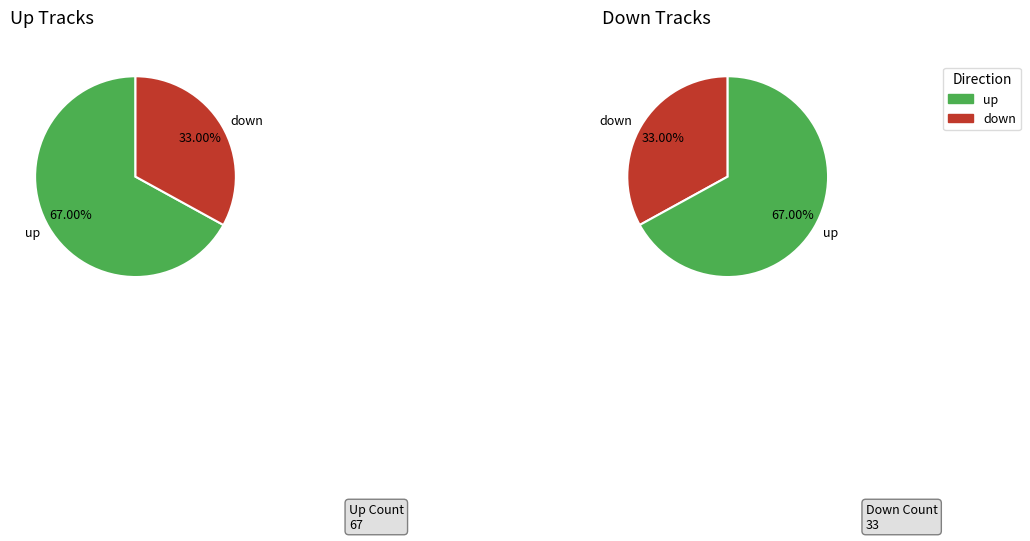

What is the change in value from up to down?

-34